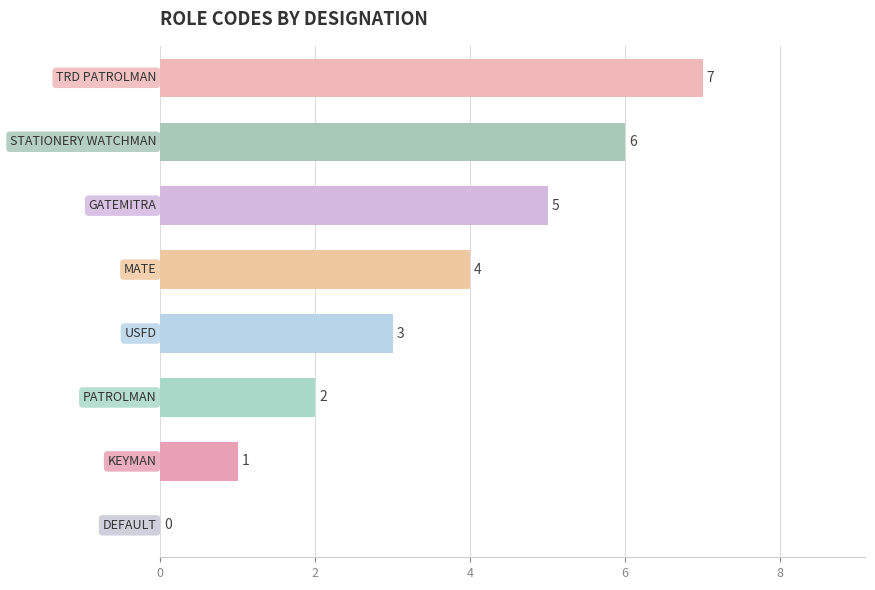

What is the average value?

4